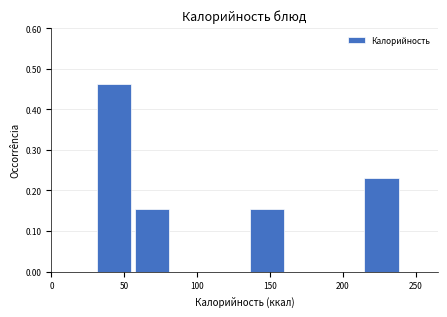

Reading left to right, transcribe this chart: for each bar, give the range it covers on the x-axis and its height. Neither the bar edges nor the heights are printed on the chart, so give them approximately, as read against the axes.

30 to 55: 0.46
55 to 85: 0.15
85 to 110: 0
110 to 135: 0
135 to 160: 0.15
160 to 190: 0
190 to 215: 0
215 to 240: 0.23